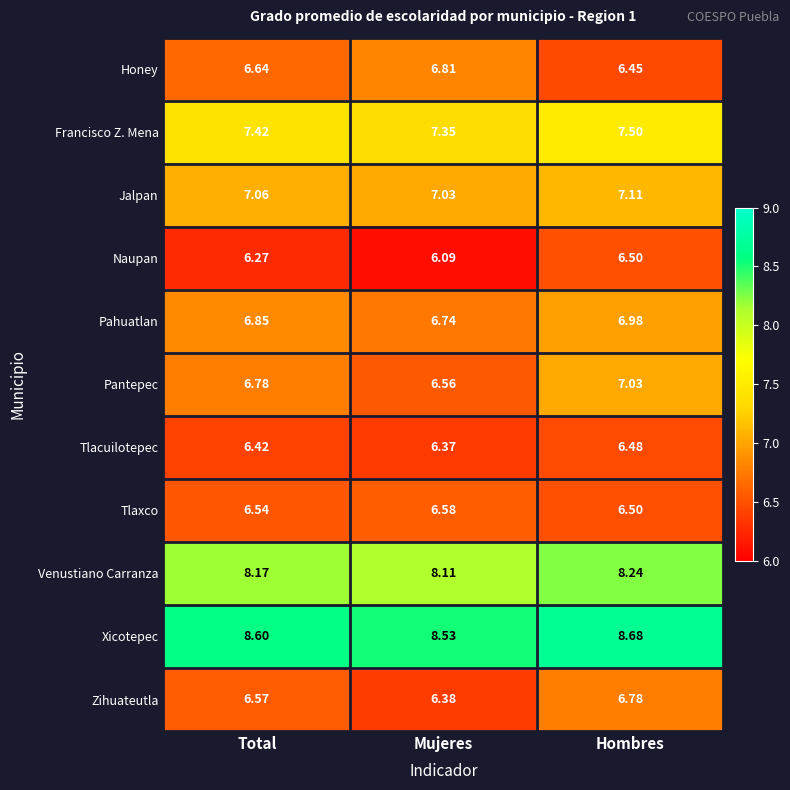

Which series has the widest spread of values?

Pantepec